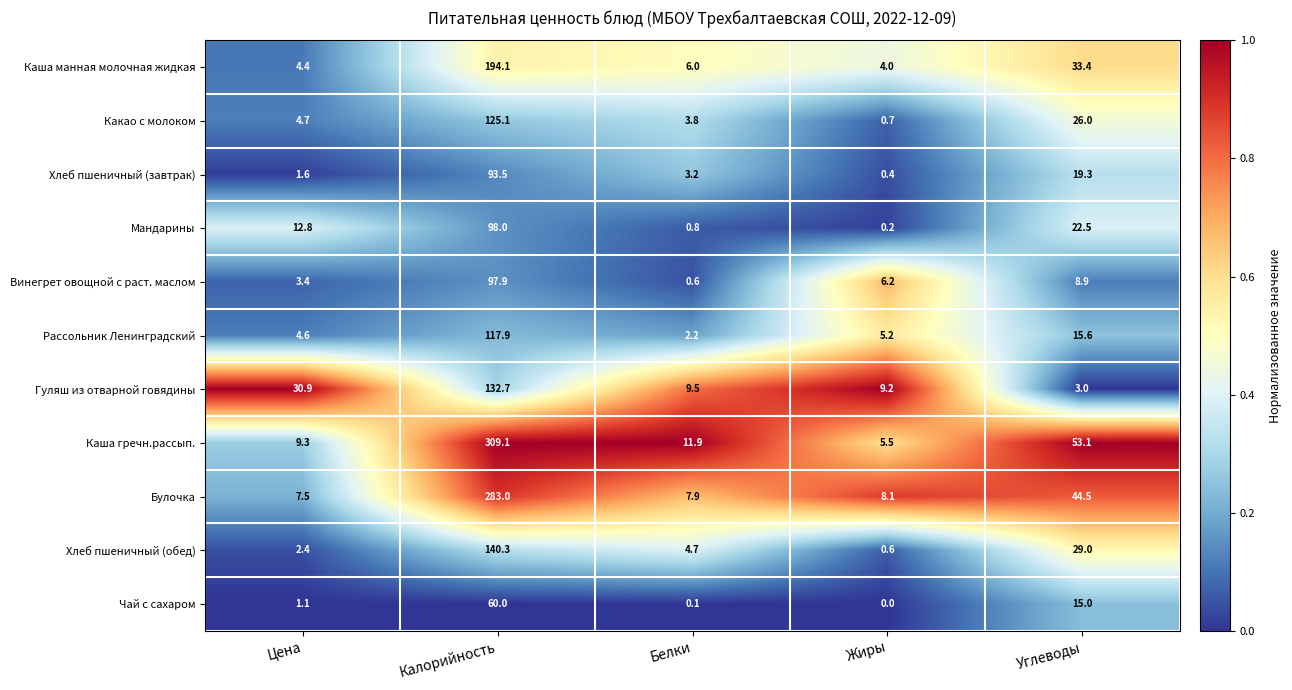

At which label does Булочка reach its minimum?

Цена